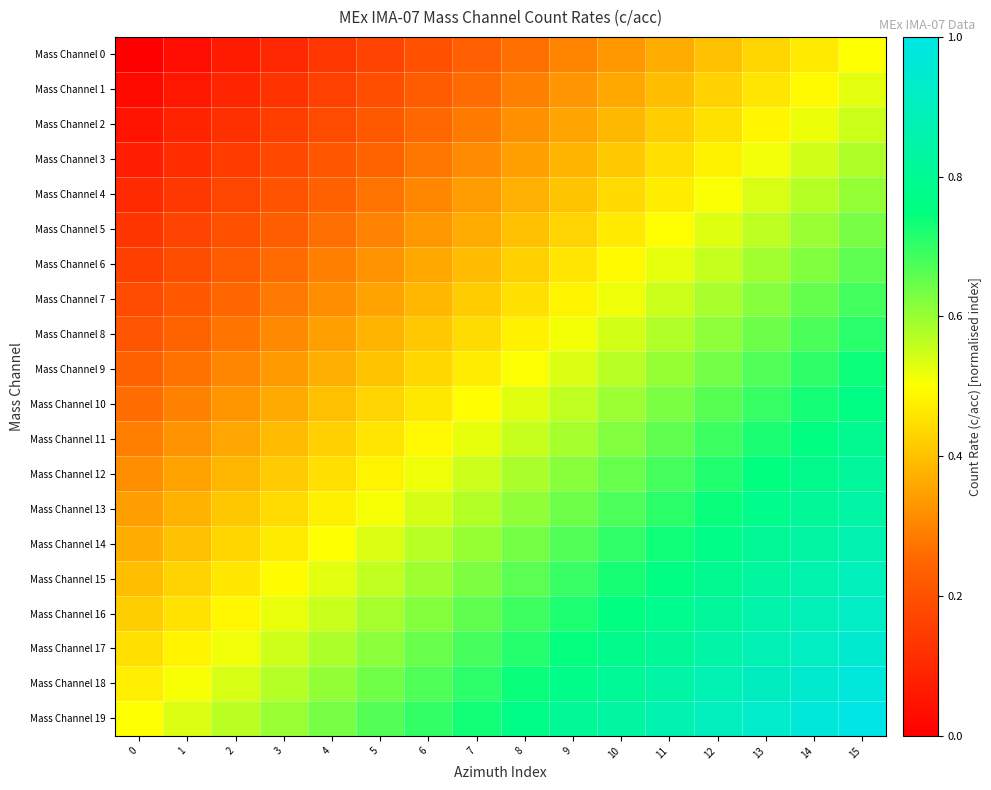

Between 8 and 13, which series saw the biggest shift?

Mass Channel 3